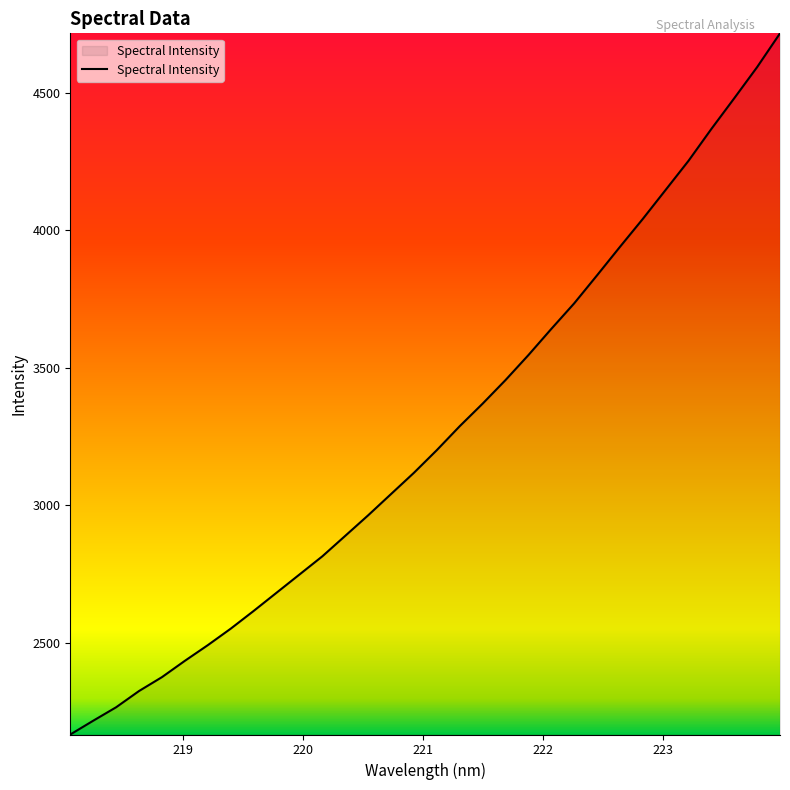

What is the minimum value shown in the chart?

2166.1